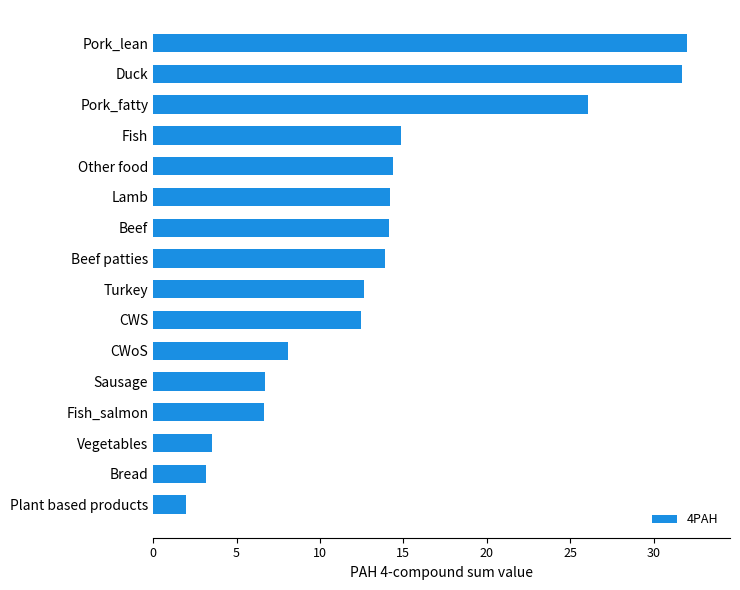

What value does the data have at Bread?

3.2